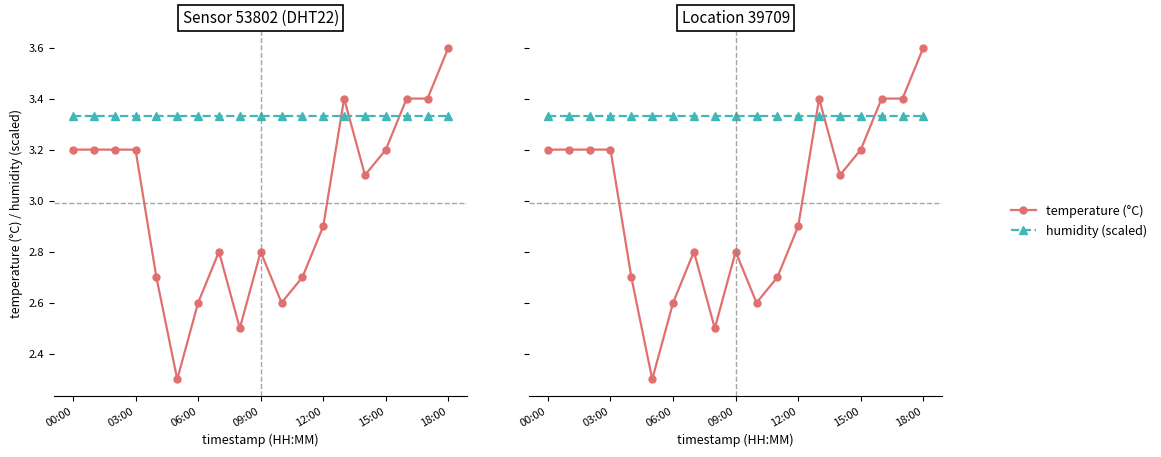

What is the highest value of the humidity (scaled) series?

3.3